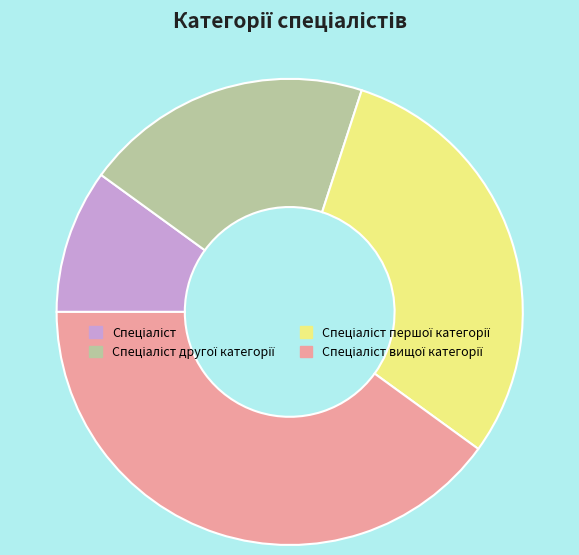

Does any single category account for the majority?

No